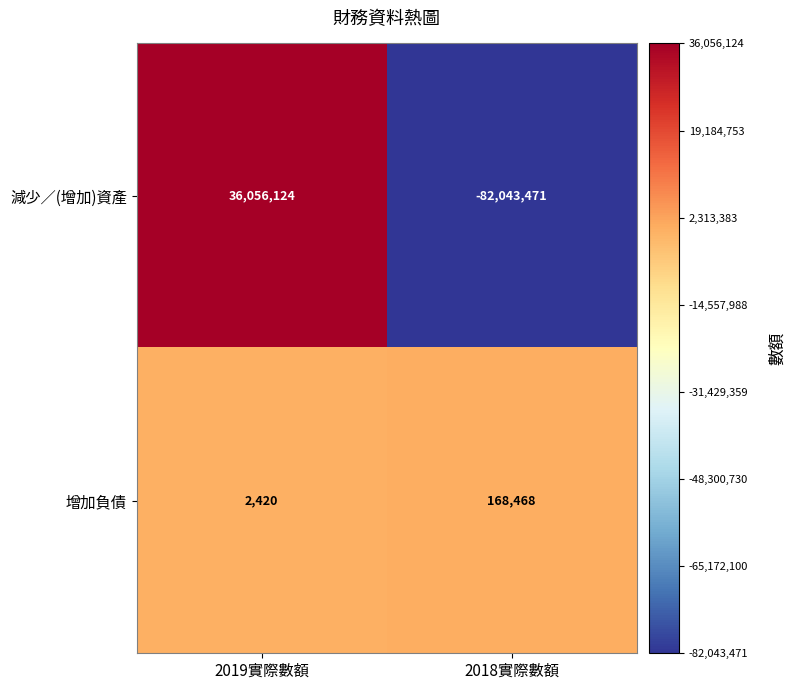

At which category does the chart reach its minimum across all series?

2018實際數額